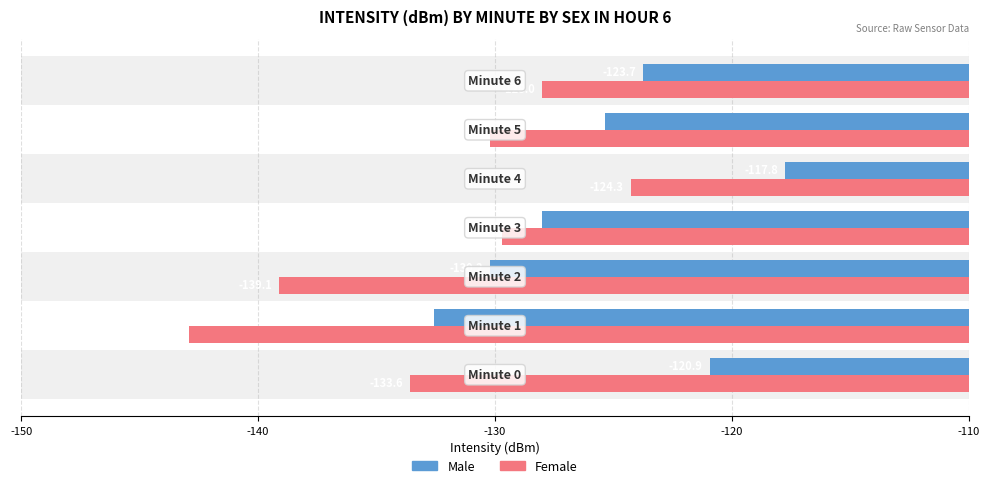

What are all the series names shown in the legend?

Male, Female